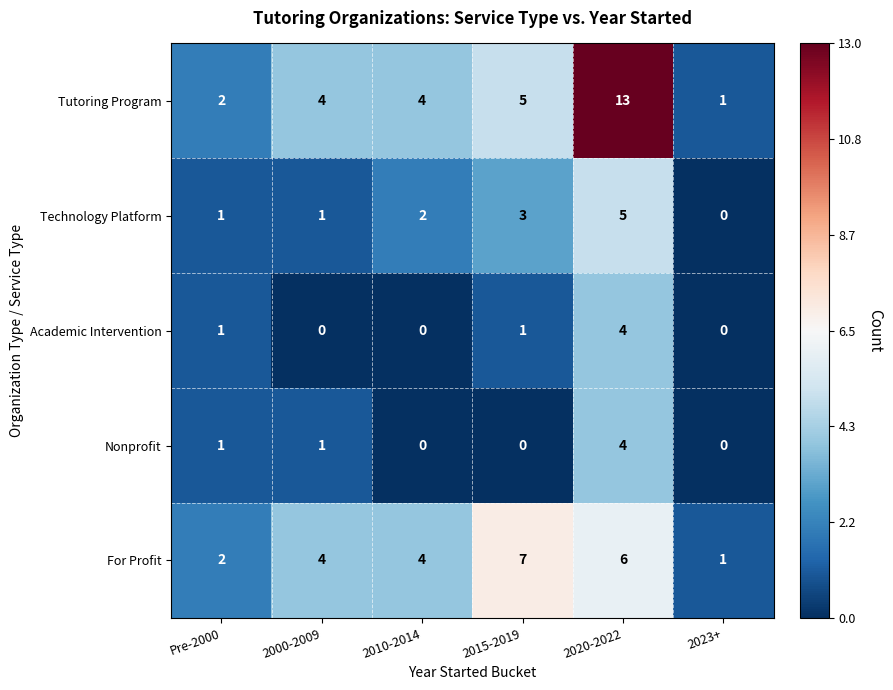

What is the difference between the highest and lowest values at 2020-2022?

9